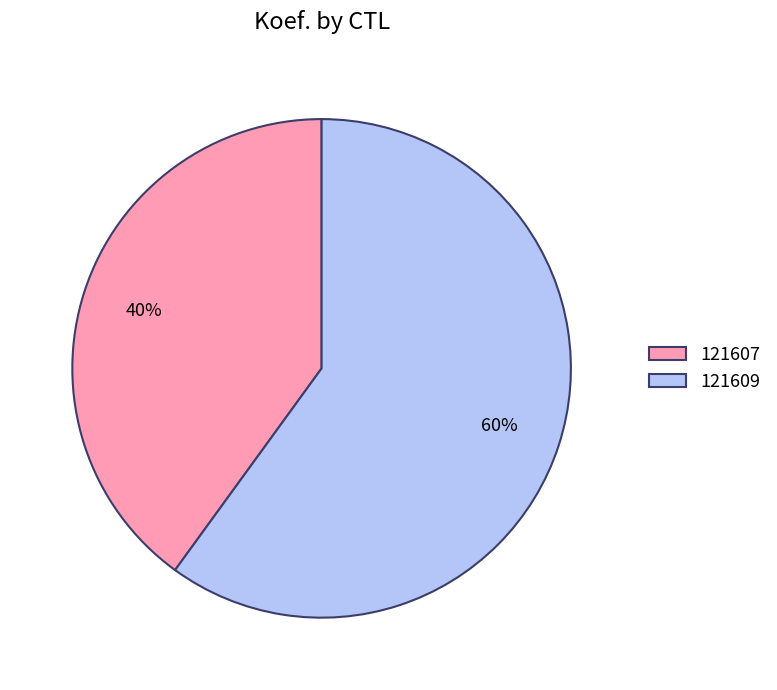

Rank the categories by value from lowest to highest.

121607, 121609